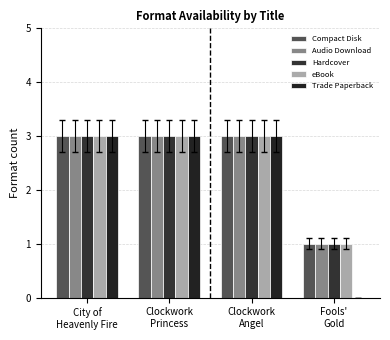

What is the sum of the eBook values at Clockwork
Princess and City of
Heavenly Fire?

6